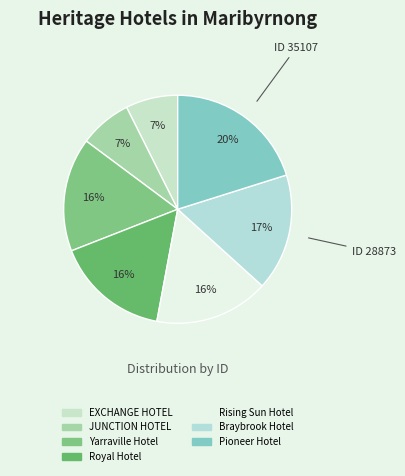

To the nearest percent, what percentage of the pie is Royal Hotel?

16%